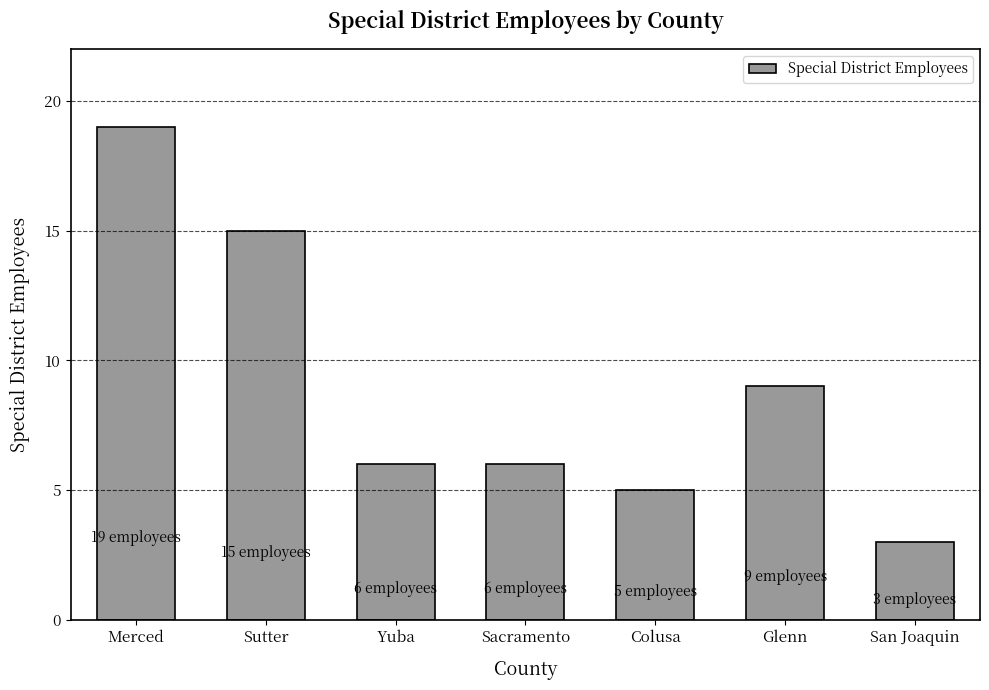

What value does the data have at Merced, to the nearest 5?

20